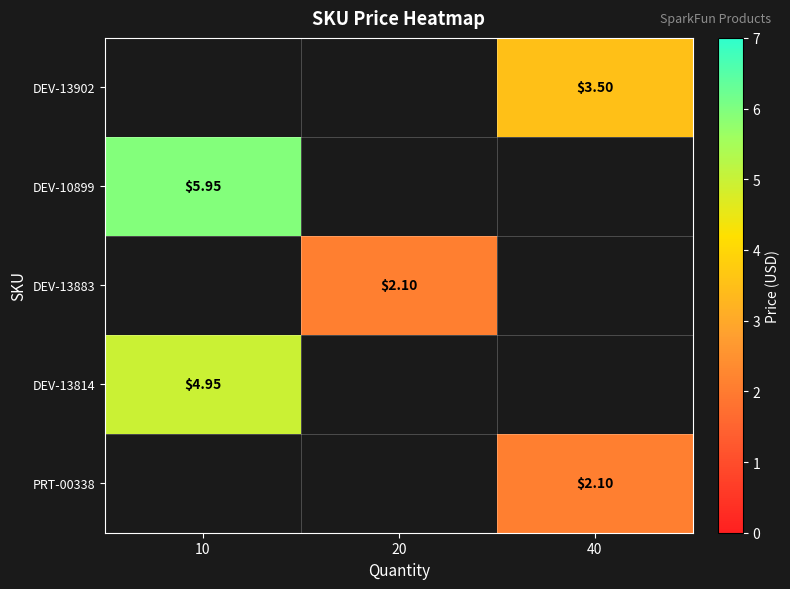

True or false: PRT-00338 has a value of 2.1 at 40.

True